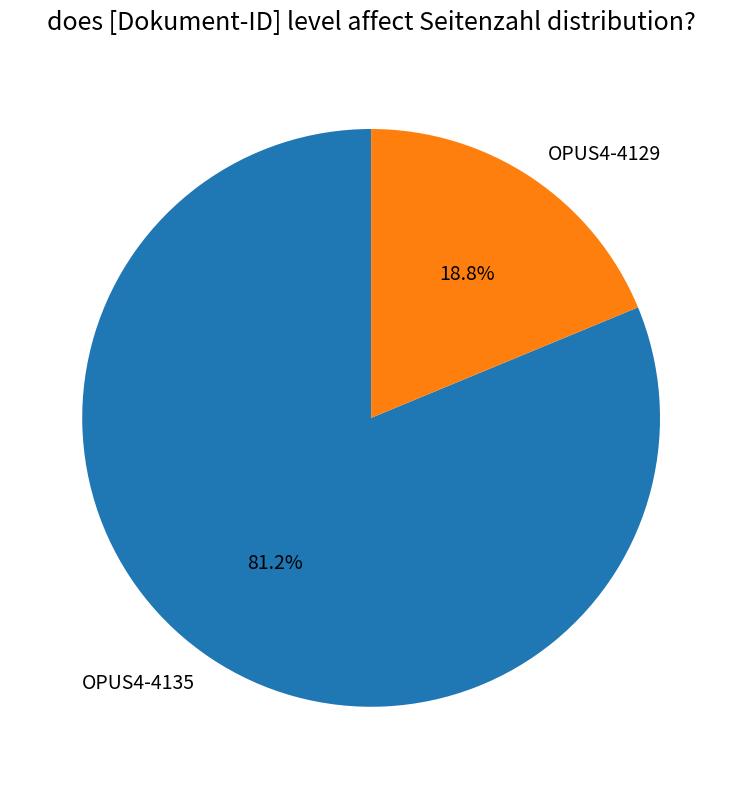

To the nearest percent, what is the average slice percentage?

50%